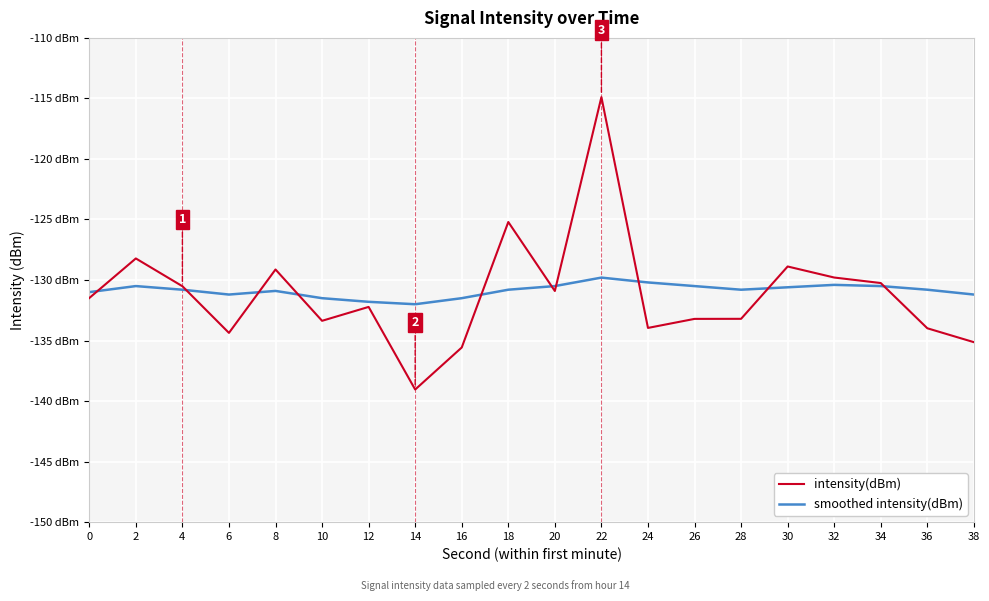

Is this an area chart (filled region under the line)?

No